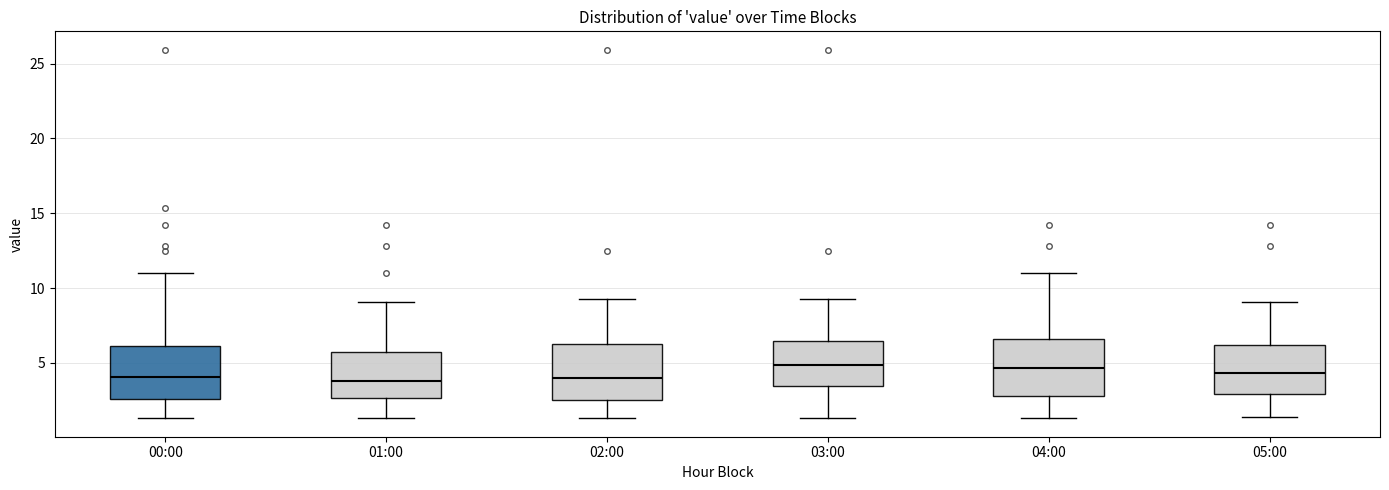

Where is the upper edge of the box for 01:00 on the y-axis? The values are not printed on the chart, so give them approximately, as read against the axis.

5.5